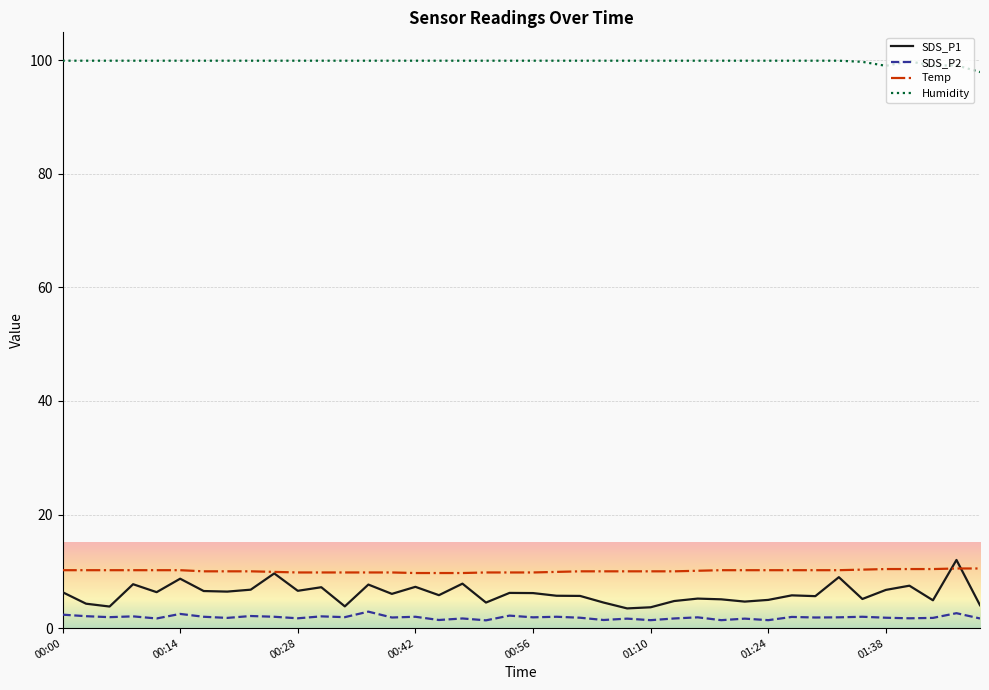

Which series has the largest total across all categories?

Humidity